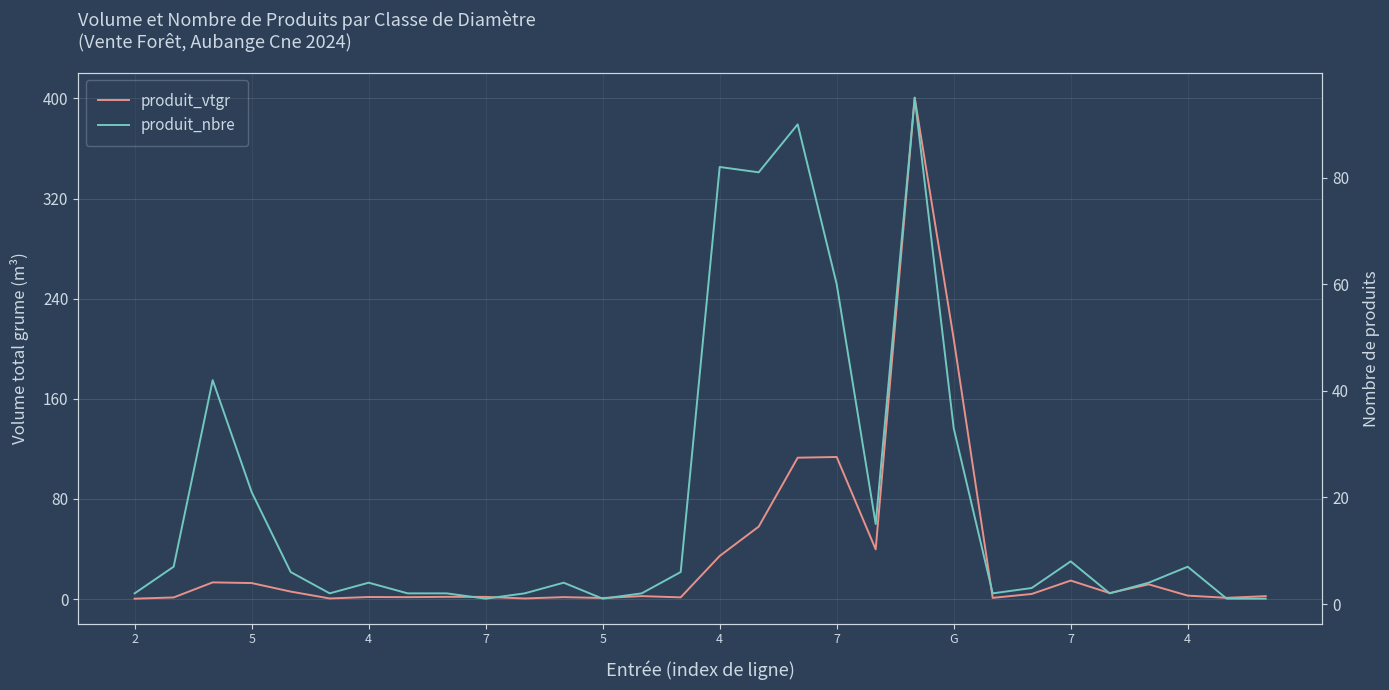

True or false: produit_vtgr has more than 1 interior local peaks.

True